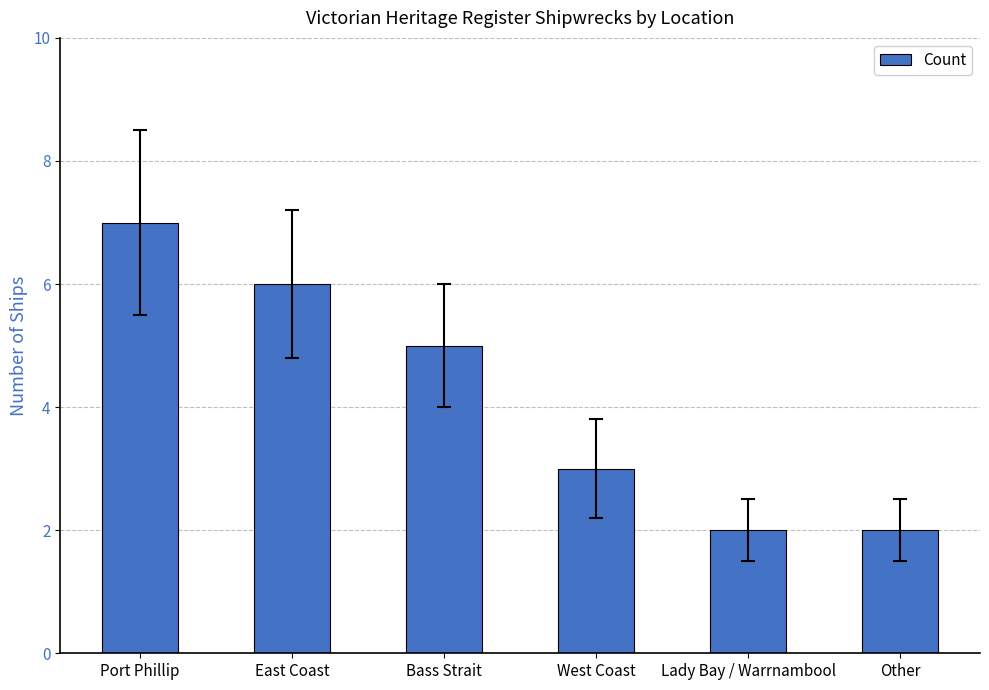

What is the label of the 3rd bar from the left?

Bass Strait